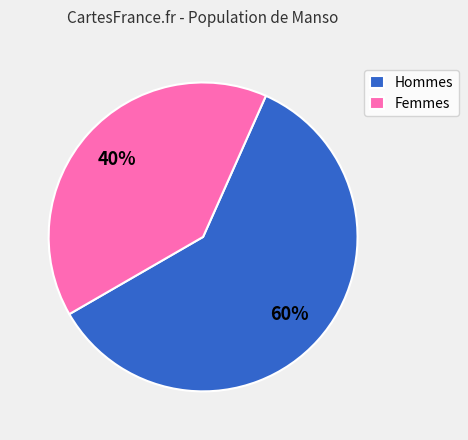

Which category has the smallest portion of the pie?

Femmes